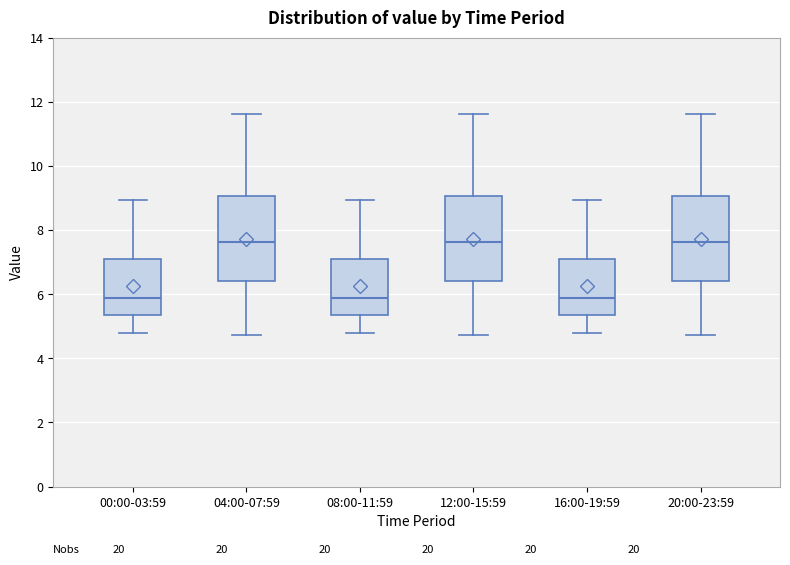

Reading left to right, read every box against the y-axis: the position of its median line, the range the box covers, and the ends of its whiskers. The values are not printed on the chart, so give them approximately, as read against the axis.

00:00-03:59: median 5.8, box 5.4 to 7.2, whiskers 4.8 to 9.0
04:00-07:59: median 7.6, box 6.4 to 9.0, whiskers 4.8 to 11.6
08:00-11:59: median 5.8, box 5.4 to 7.2, whiskers 4.8 to 9.0
12:00-15:59: median 7.6, box 6.4 to 9.0, whiskers 4.8 to 11.6
16:00-19:59: median 5.8, box 5.4 to 7.2, whiskers 4.8 to 9.0
20:00-23:59: median 7.6, box 6.4 to 9.0, whiskers 4.8 to 11.6